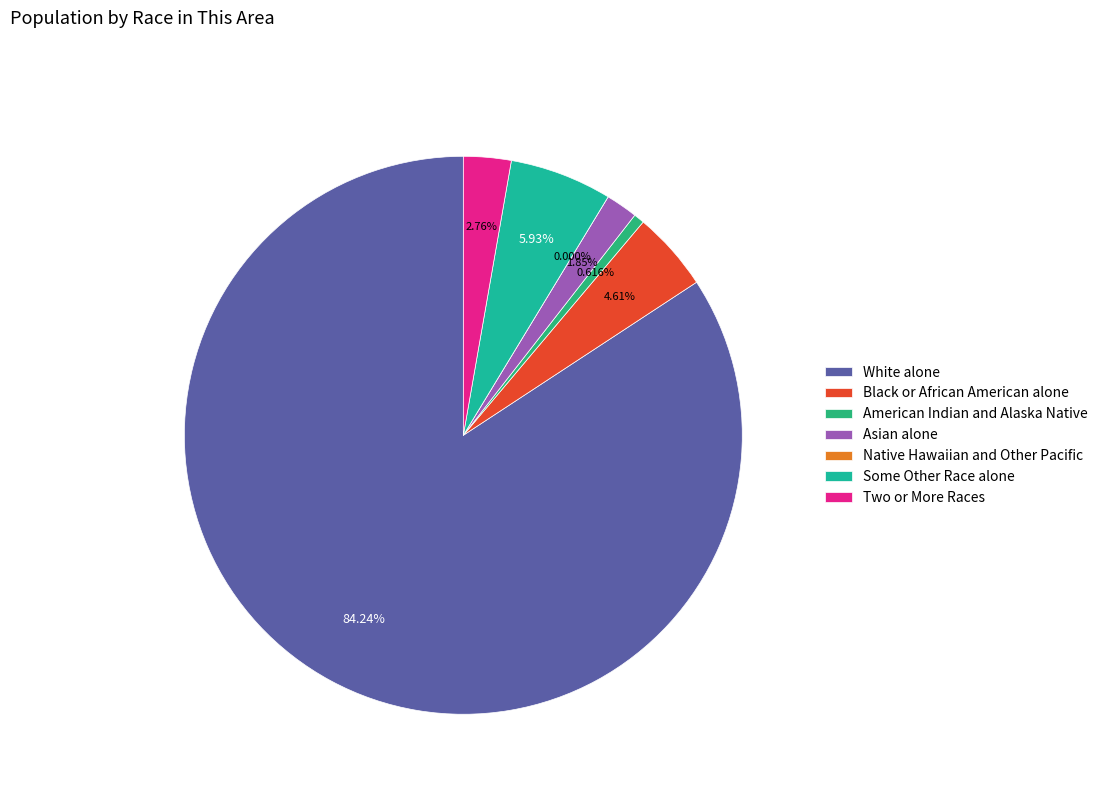

What percentage is NOT represented by Some Other Race alone?

94.1%